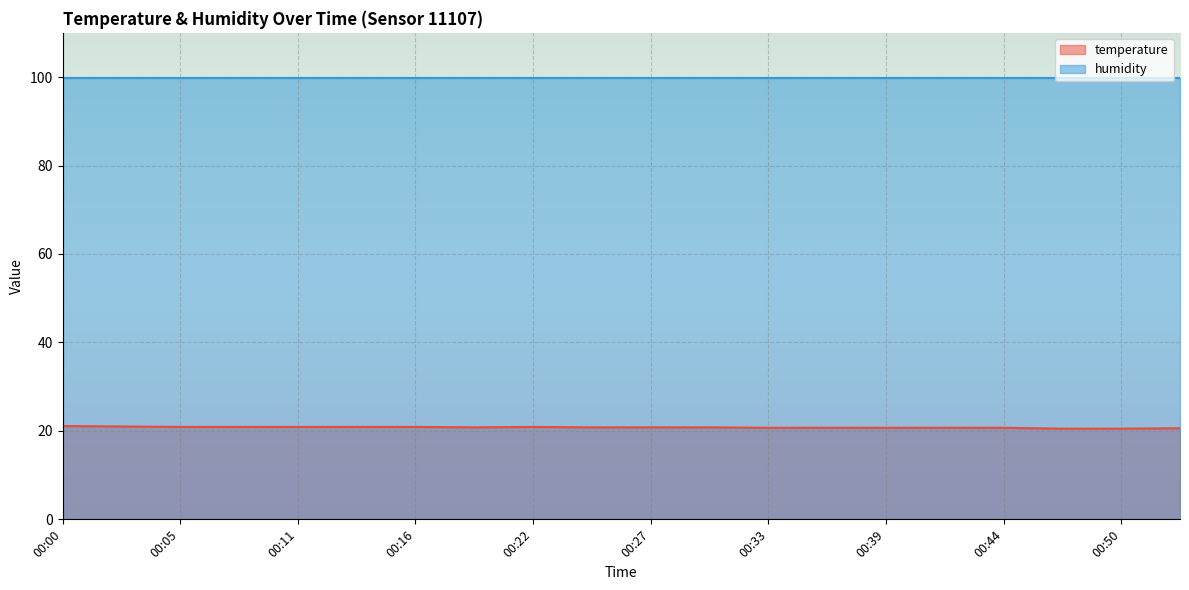

Which series has the largest total across all categories?

humidity